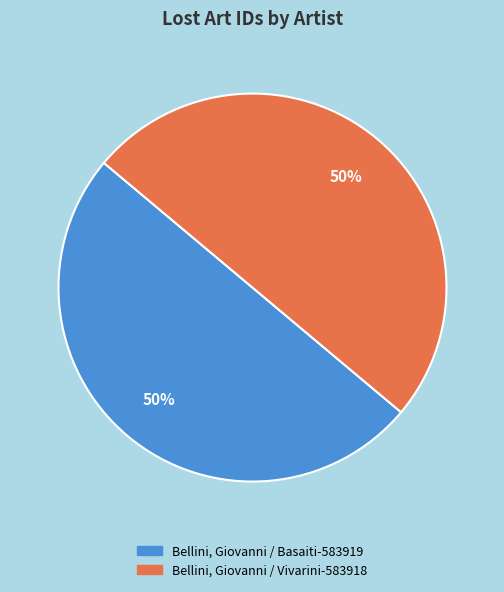

Approximately how many times larger is the value at Bellini, Giovanni / Basaiti compared to Bellini, Giovanni / Vivarini?

1.0